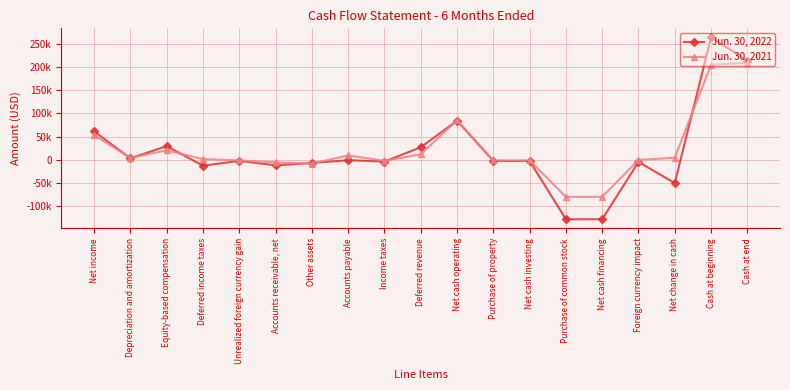

Does the chart have visible grid lines?

Yes